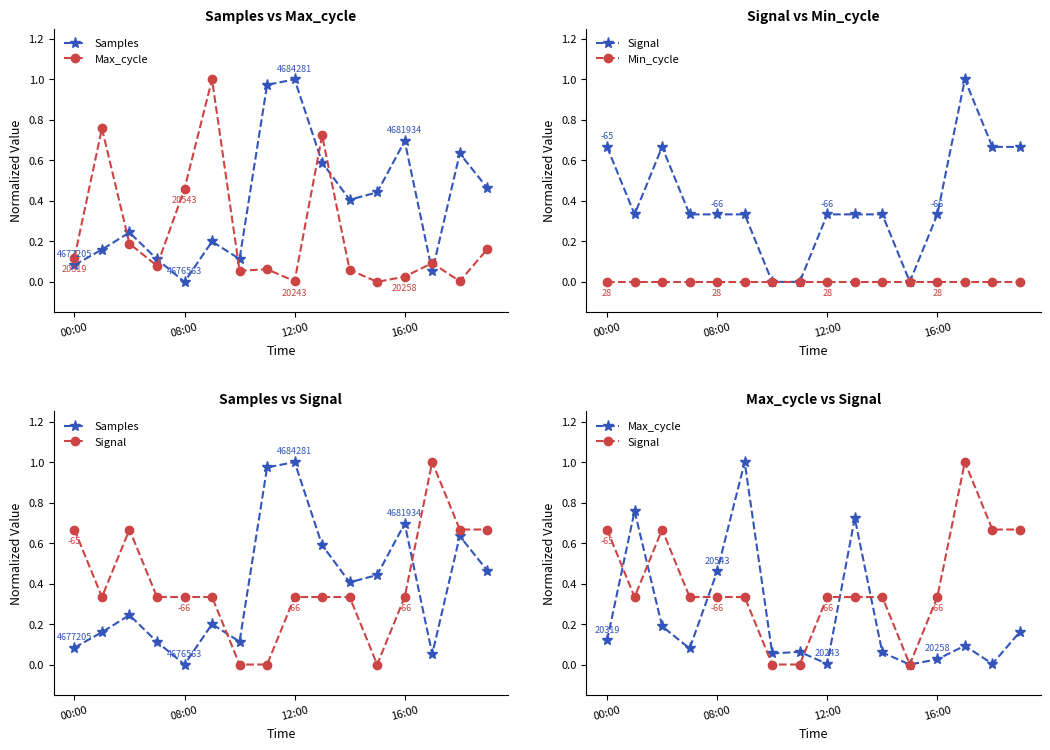

True or false: Max_cycle has a value of 0.2 at 13.

False